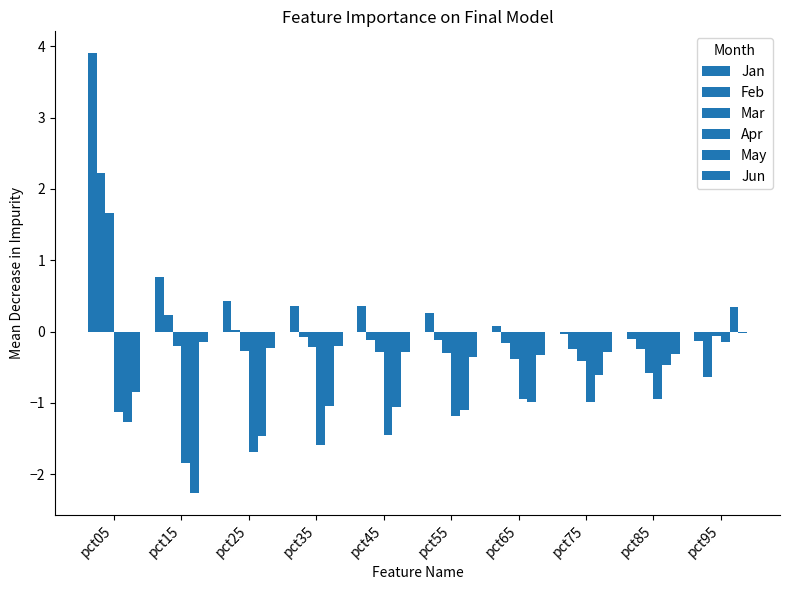

The Mar series shows -0.1 at pct95. True or false?

True